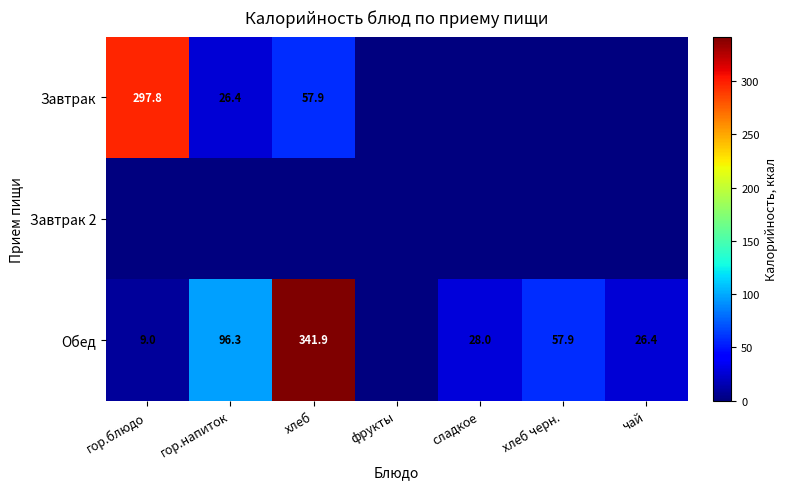

What is the sum of the Обед values at гор.напиток and хлеб?

438.2